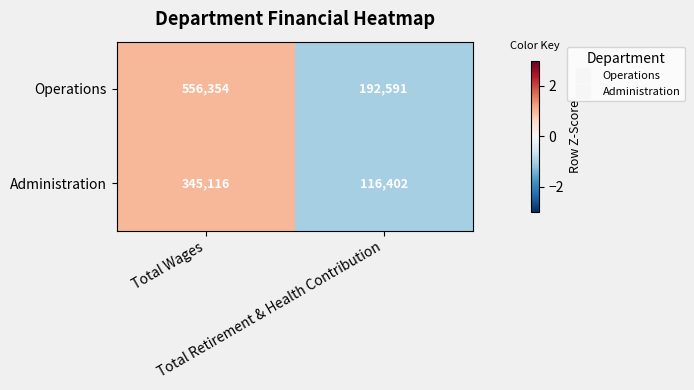

List the series in order of their peak value, lowest first.

Administration, Operations